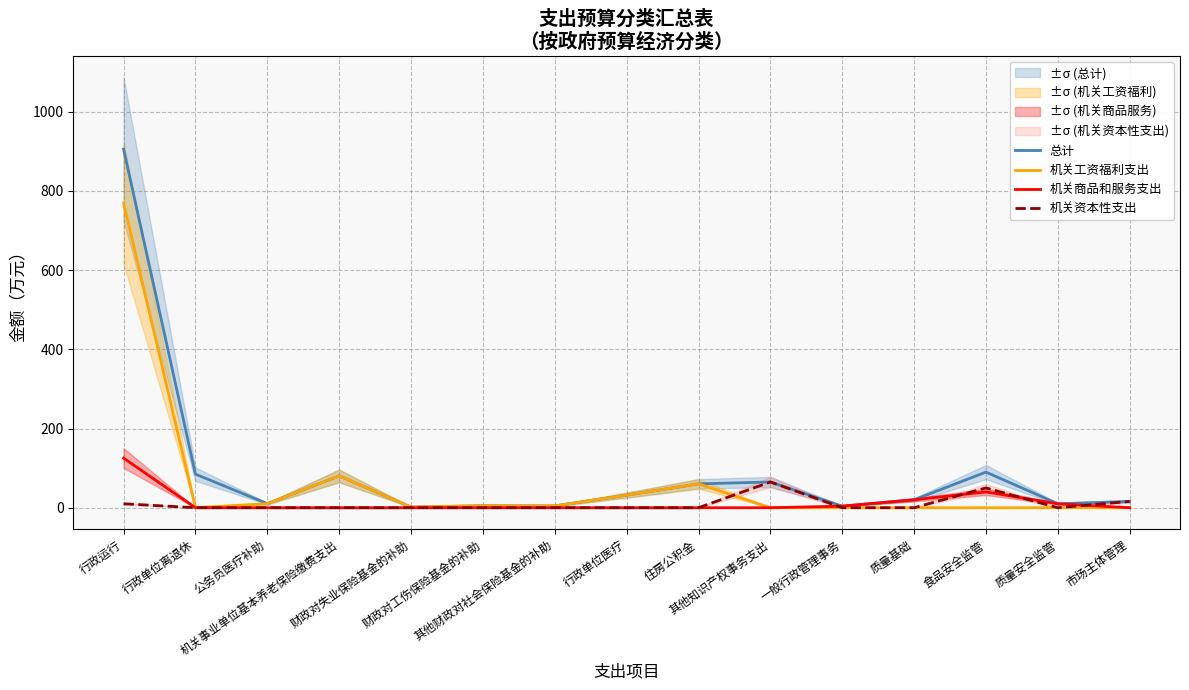

Which series changed the most between 机关事业单位基本养老保险缴费支出 and 市场主体管理?

机关工资福利支出